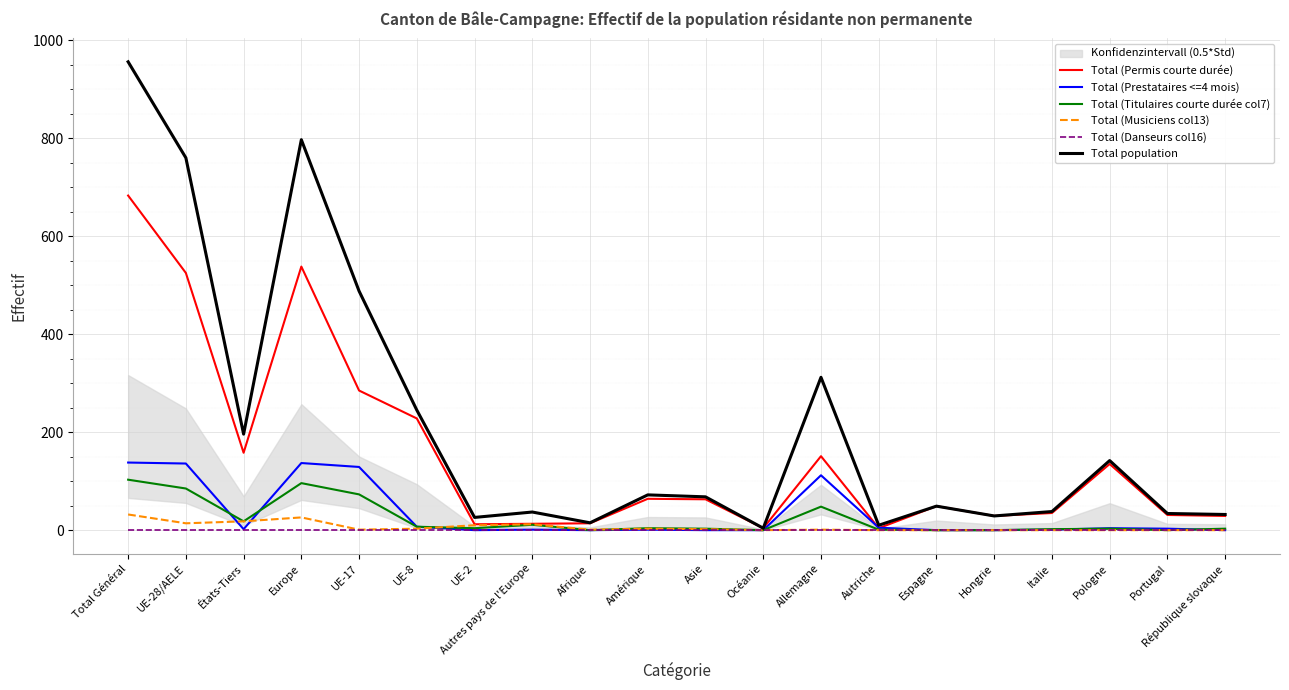

Which category has the highest value in the Total (Musiciens col13) series?

Total Général